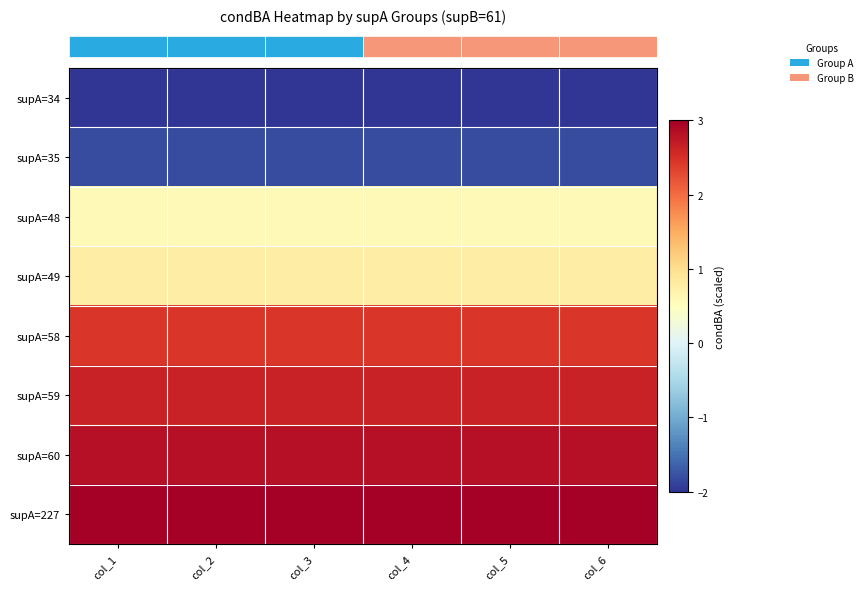

Between col_3 and col_5, which is larger?

col_3